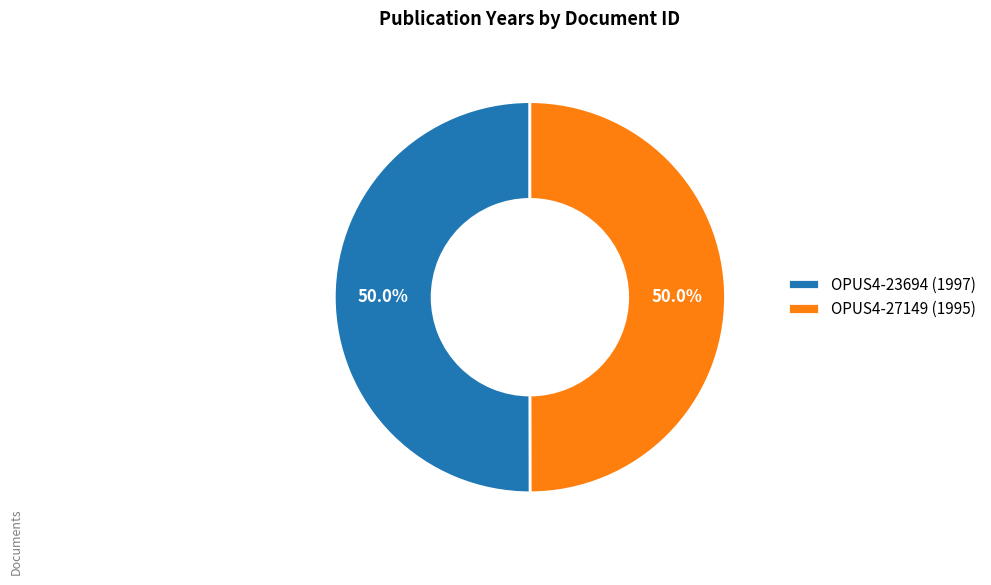

What is the ratio of the value at OPUS4-23694 (1997) to the value at OPUS4-27149 (1995)?

1.0